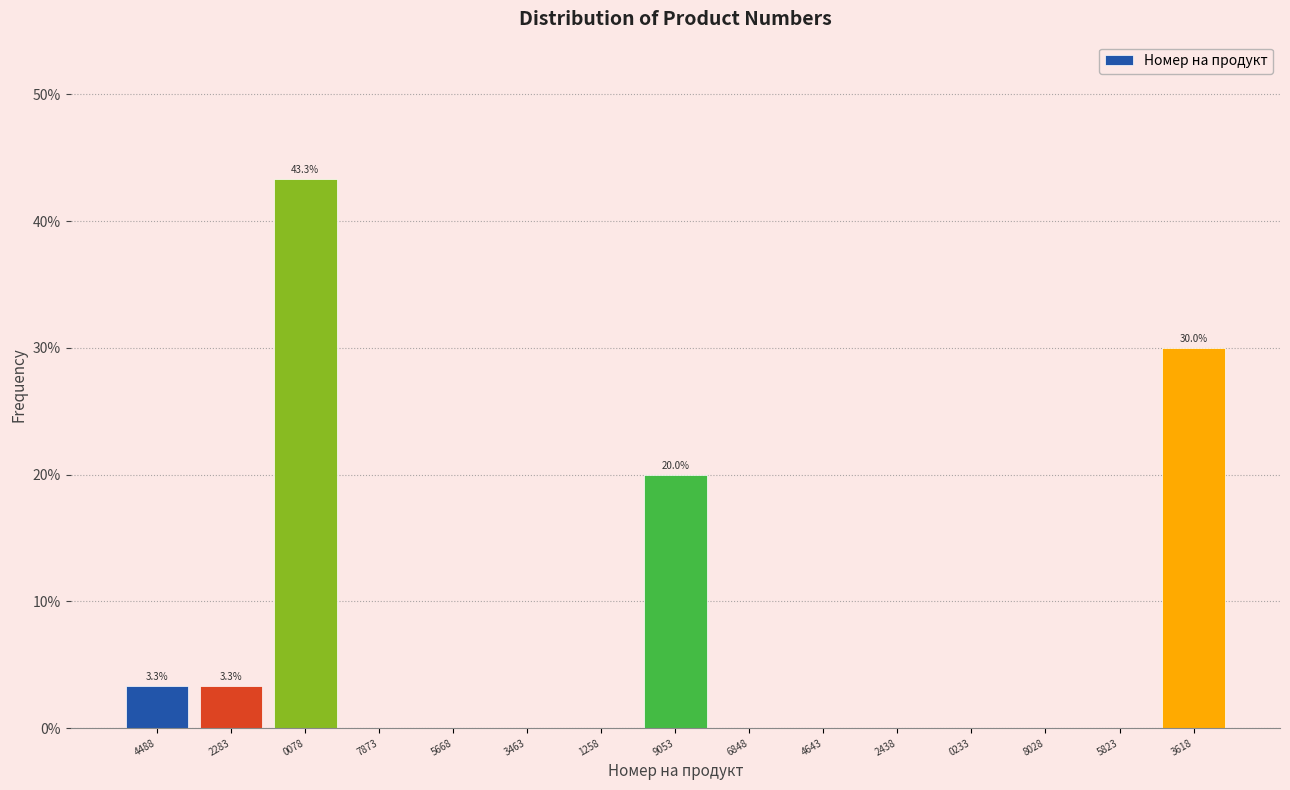

Reading left to right, list all the values displayed in this chart.

4488=3.3	2283=3.3	0078=43.3	7873=0.0	5668=0.0	3463=0.0	1258=0.0	9053=20.0	6848=0.0	4643=0.0	2438=0.0	0233=0.0	8028=0.0	5823=0.0	3618=30.0